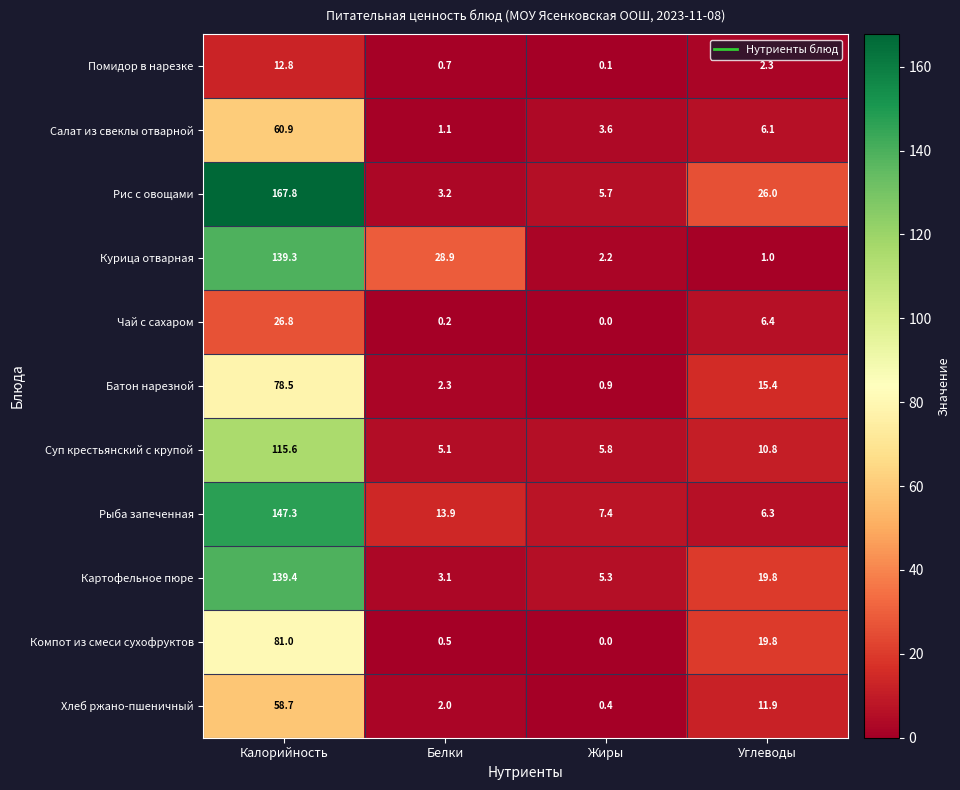

At Белки, list the series in order from smallest to largest.

Чай с сахаром, Компот из смеси сухофруктов, Помидор в нарезке, Салат из свеклы отварной, Хлеб ржано-пшеничный, Батон нарезной, Картофельное пюре, Рис с овощами, Суп крестьянский с крупой, Рыба запеченная, Курица отварная